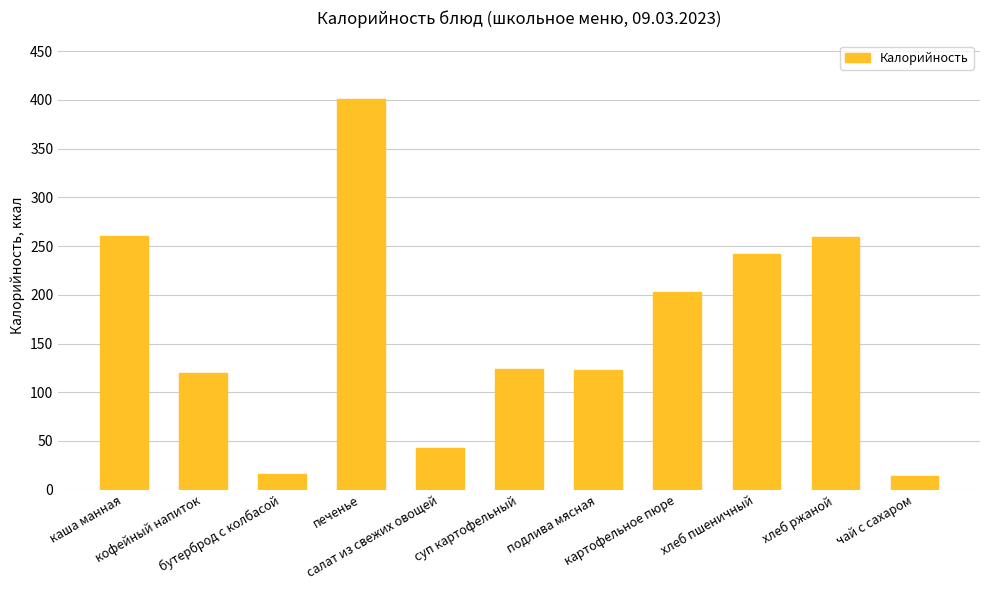

What is the label of the 5th bar from the left?

салат из свежих овощей